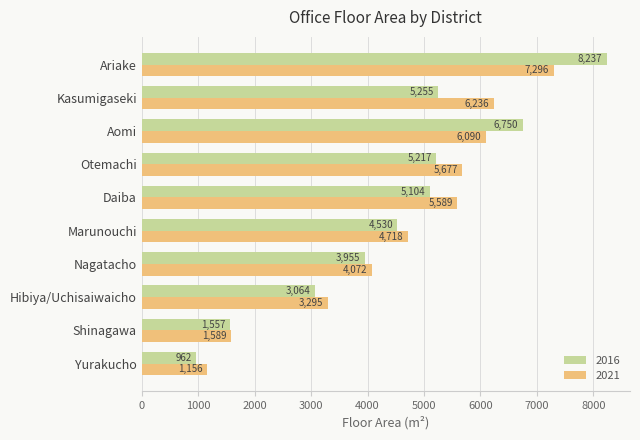

What is the approximate value of 2021 at Aomi?

6090.2